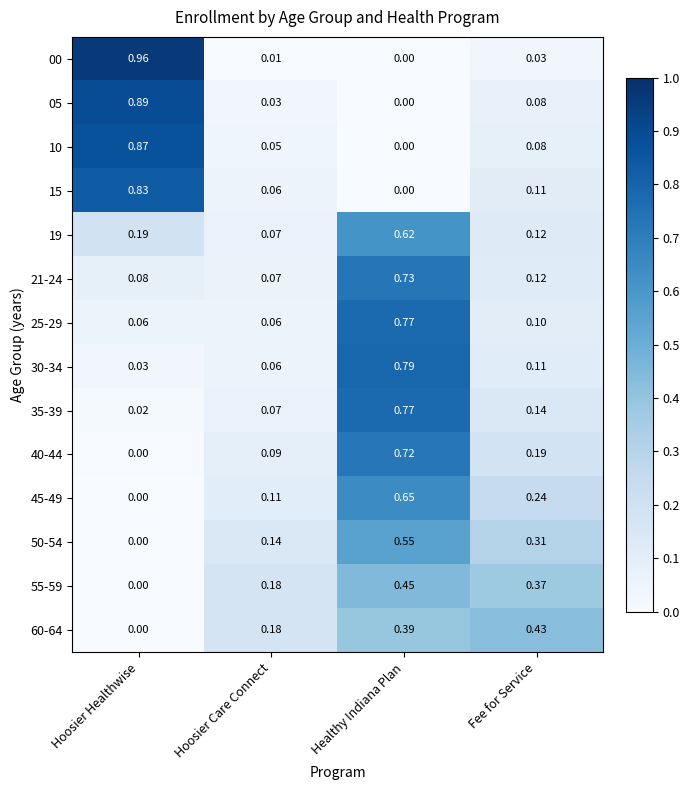

Rank the categories by 50-54 value from highest to lowest.

Healthy Indiana Plan, Fee for Service, Hoosier Care Connect, Hoosier Healthwise